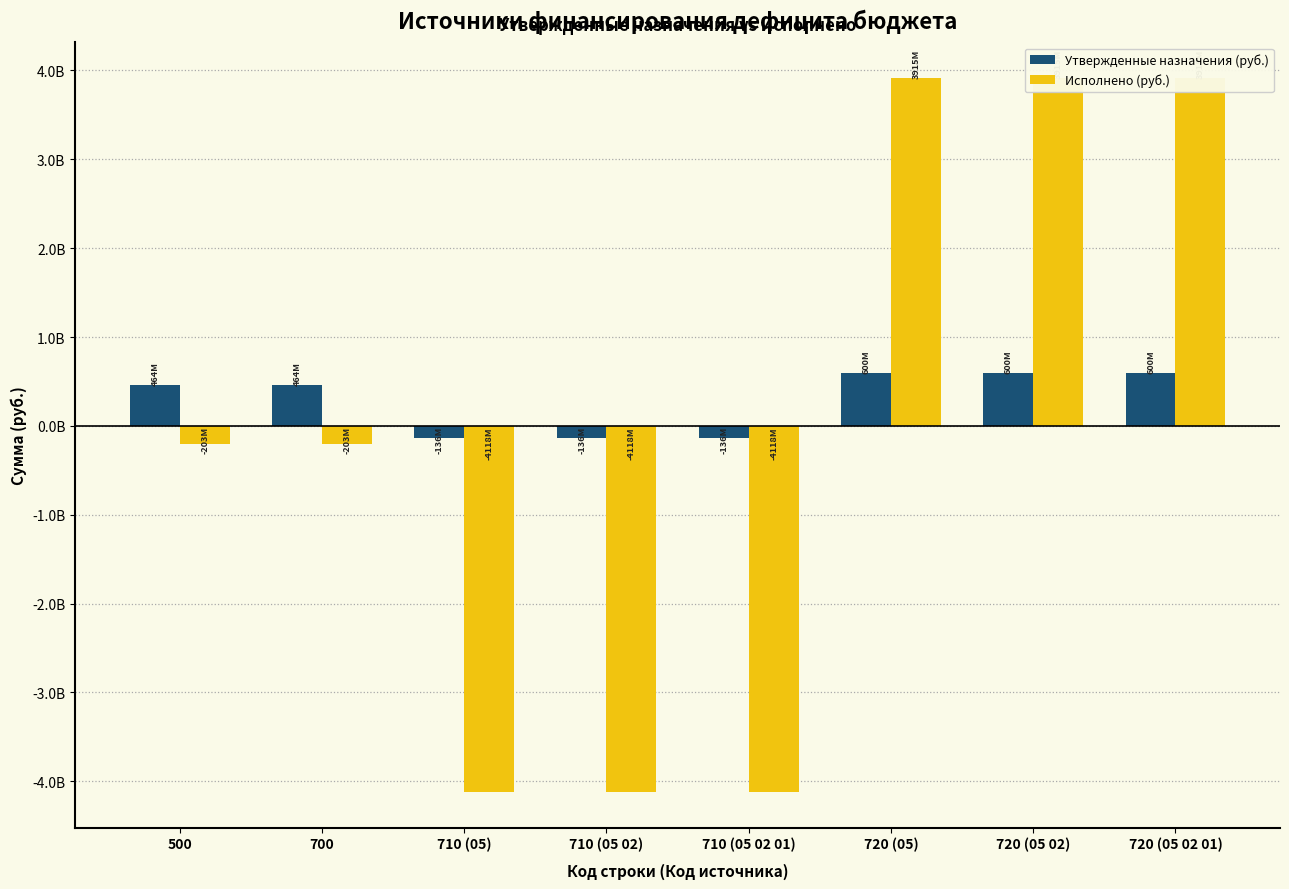

What are all the series names shown in the legend?

Утвержденные назначения (руб.), Исполнено (руб.)